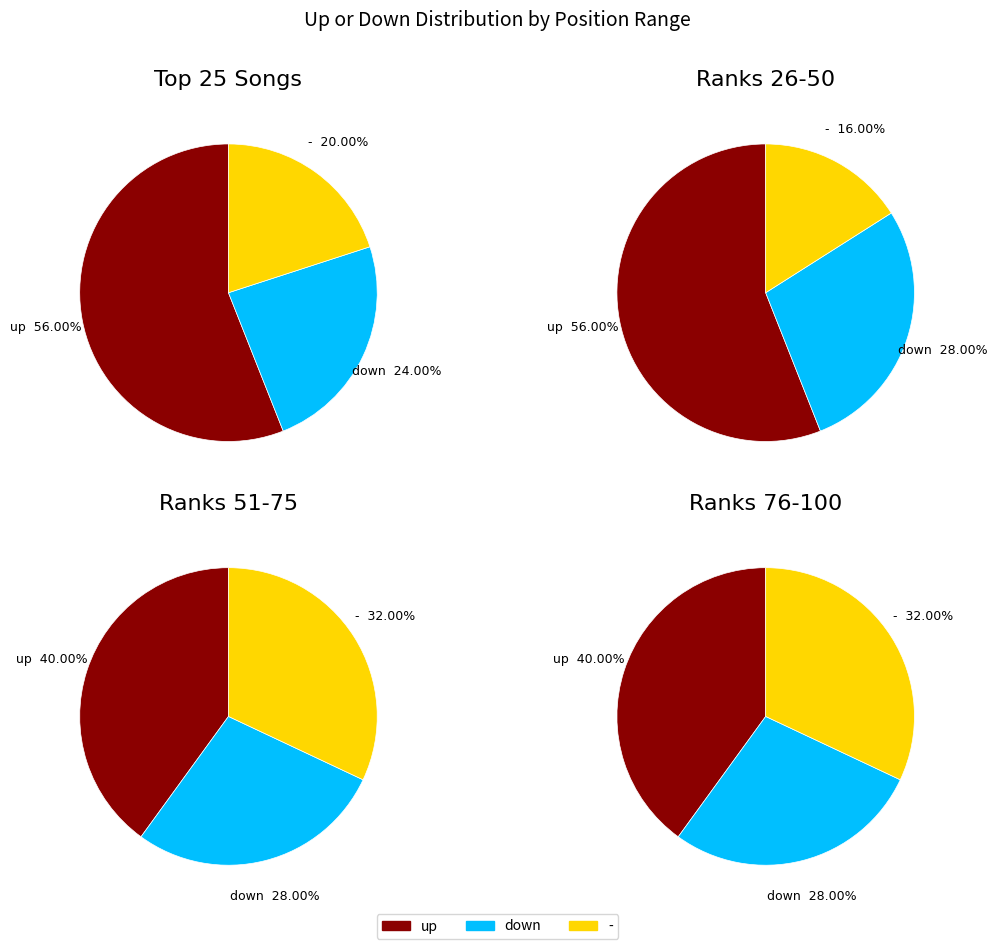

What percentage is the - slice, to the nearest percent?

25%